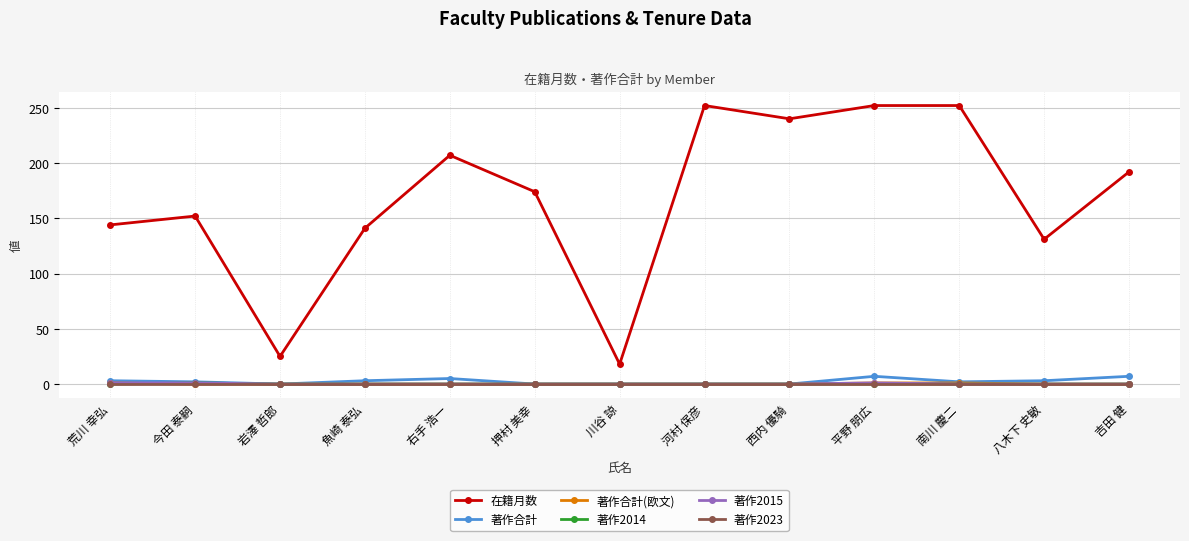

The value of 著作2014 at 八木下 史敏 is 0. True or false?

True